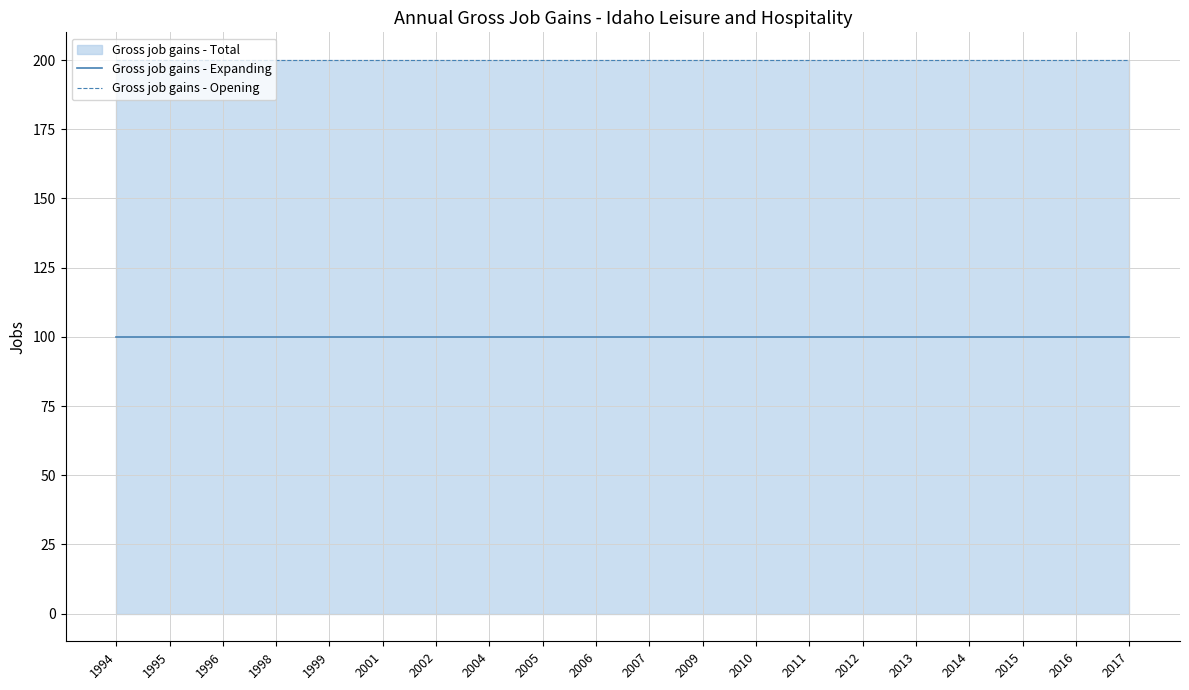

How many series are shown in this chart?

2